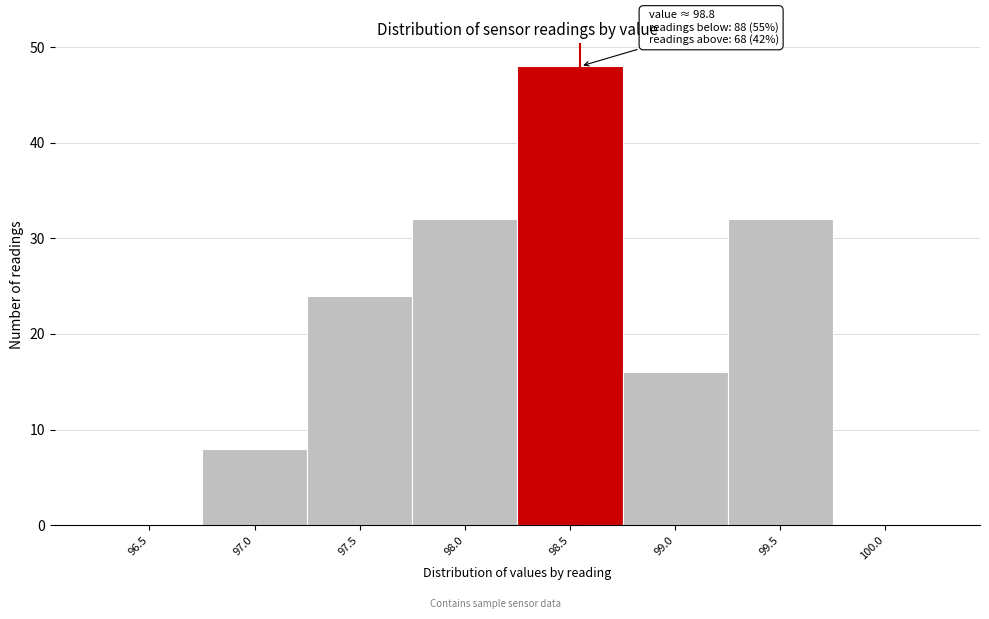

Reading left to right, what are all the values shown in this chart?

96.5=0	97.0=8	97.5=24	98.0=32	98.5=48	99.0=16	99.5=32	100.0=0